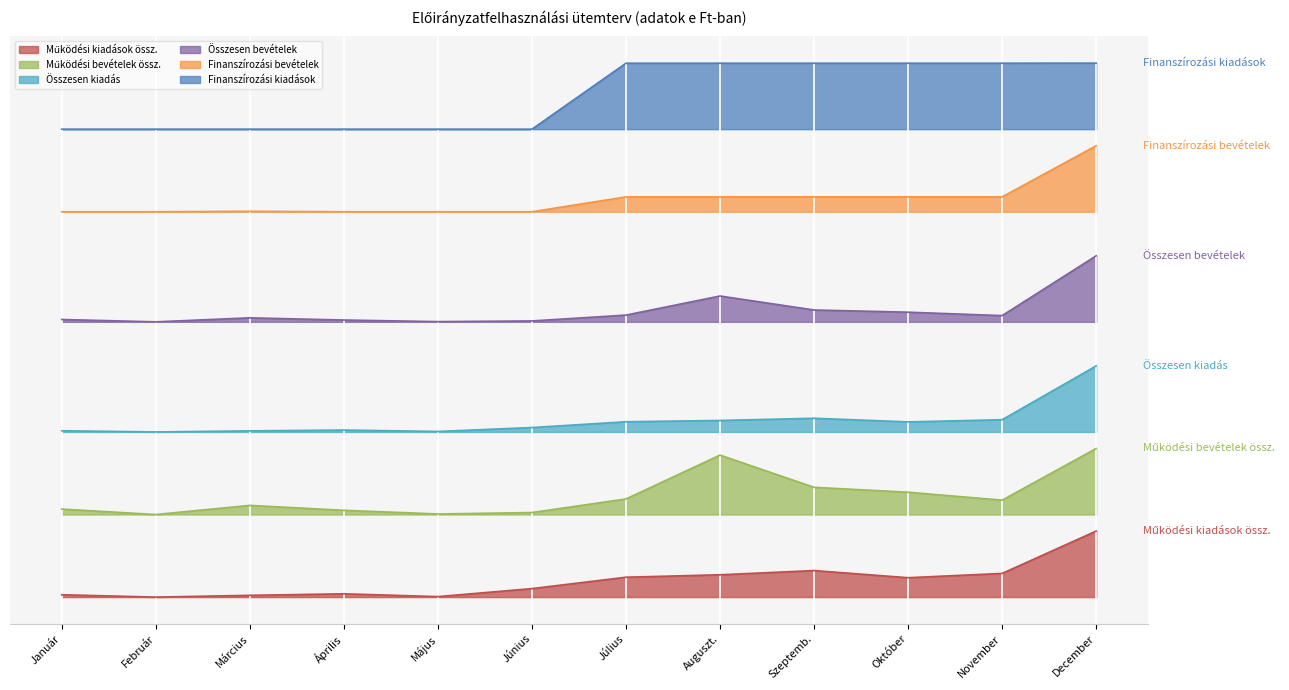

Is it true that Finanszírozási kiadások equals 85002.9 at Május?

True